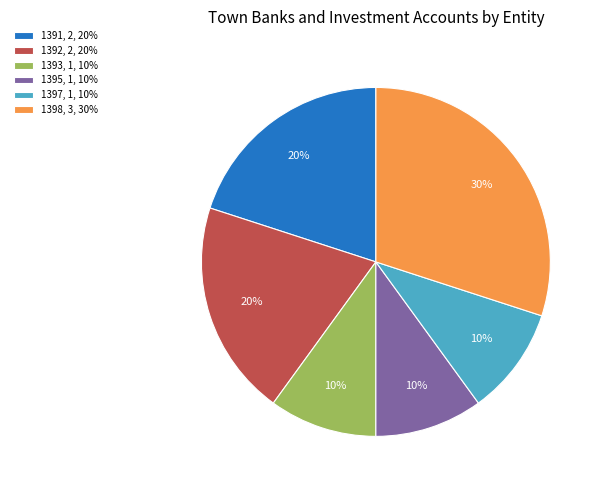

The 1392 slice represents 20% of the pie. True or false?

True